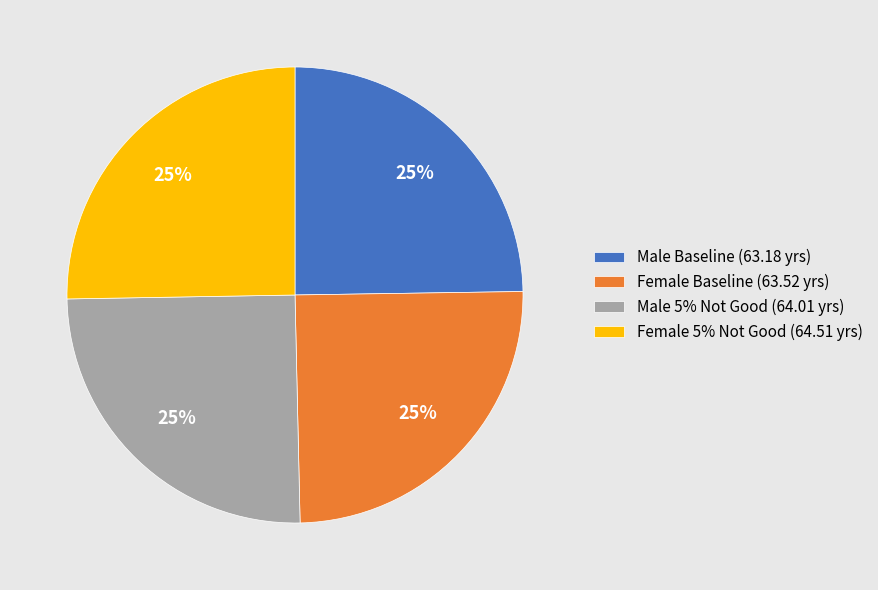

To the nearest percent, what is the combined percentage of Male Baseline (63.18 yrs) and Male 5% Not Good (64.01 yrs)?

50%